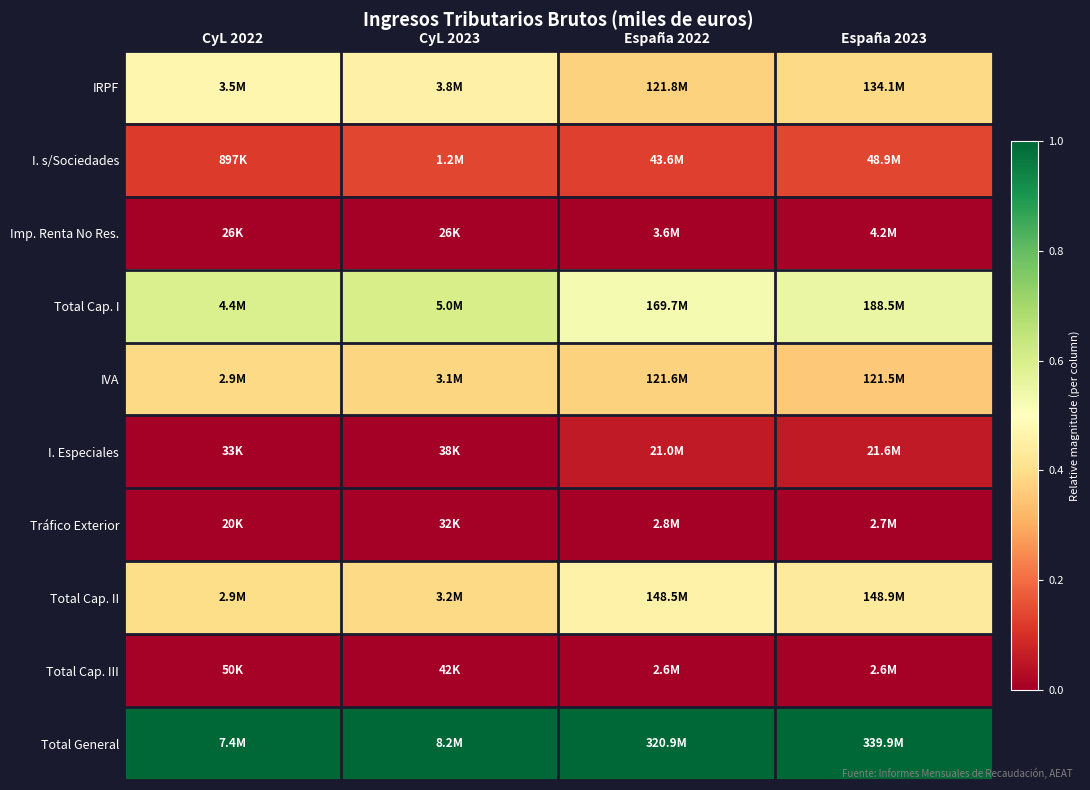

Rank the series at España 2022 from lowest to highest value.

Total Cap. III, Tráfico Exterior, Imp. Renta No Res., I. Especiales, I. s/Sociedades, IVA, IRPF, Total Cap. II, Total Cap. I, Total General